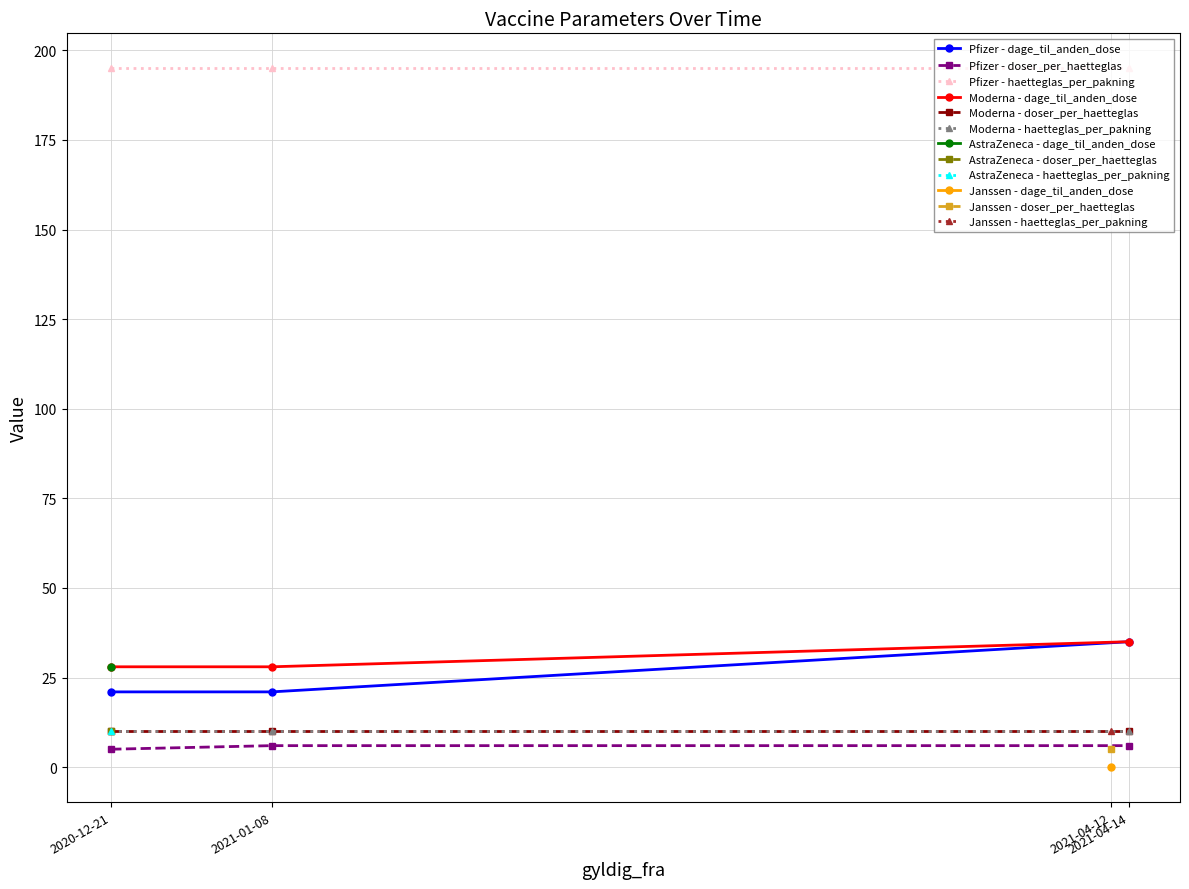

Where is Moderna - doser_per_haetteglas nearest to the value 10?

2020-12-21